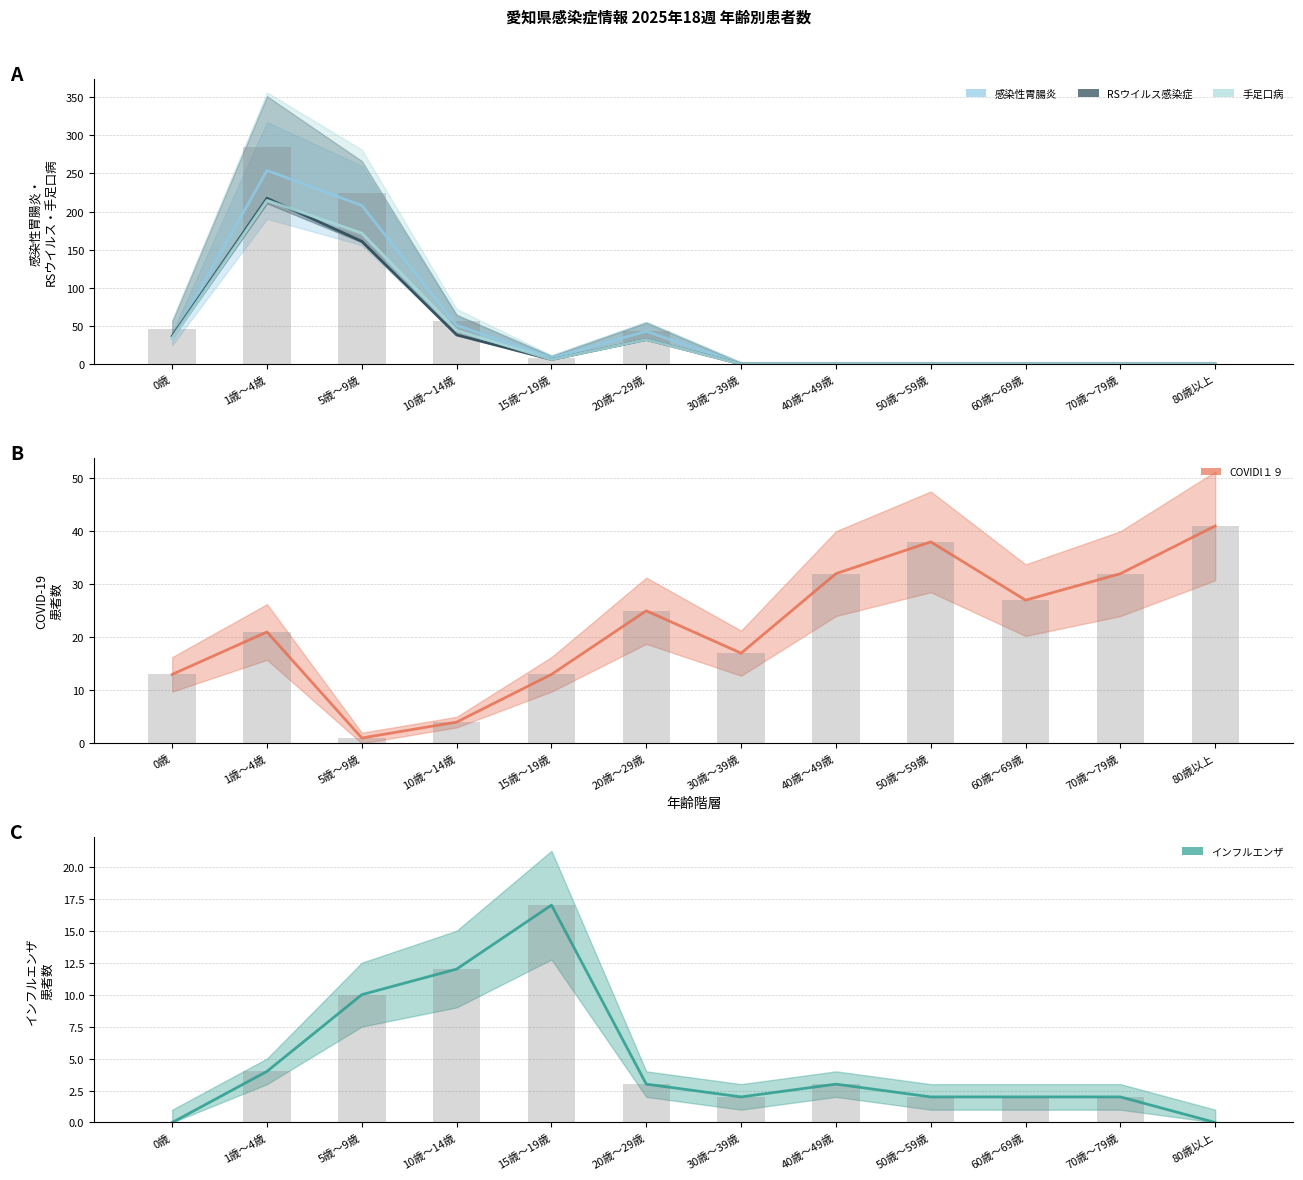

Is it true that インフルエンザ equals 10.0 at 5歳～9歳?

True